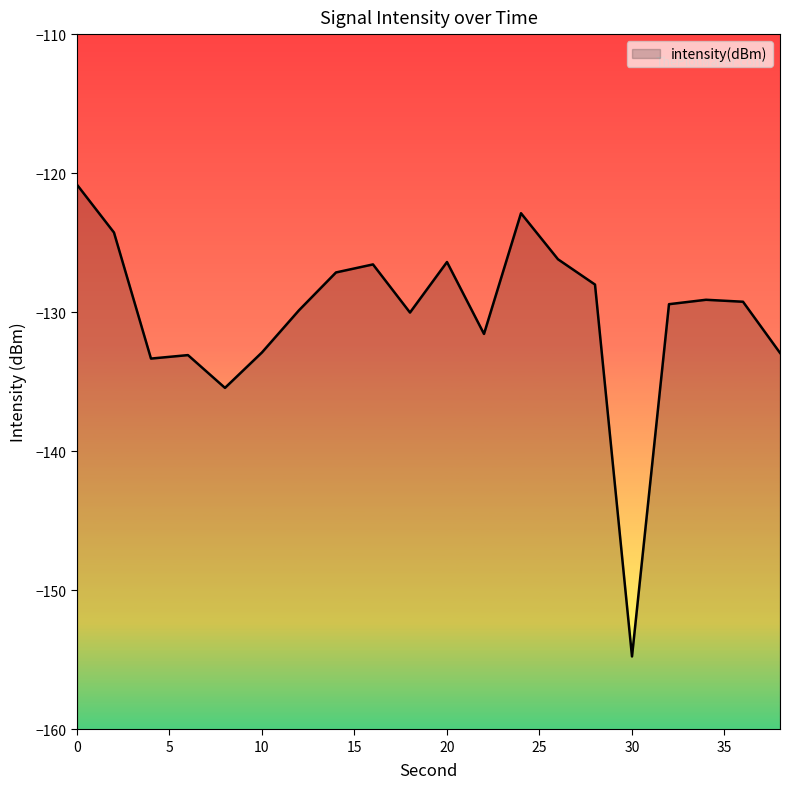

Between 30 and 32, which is larger?

32